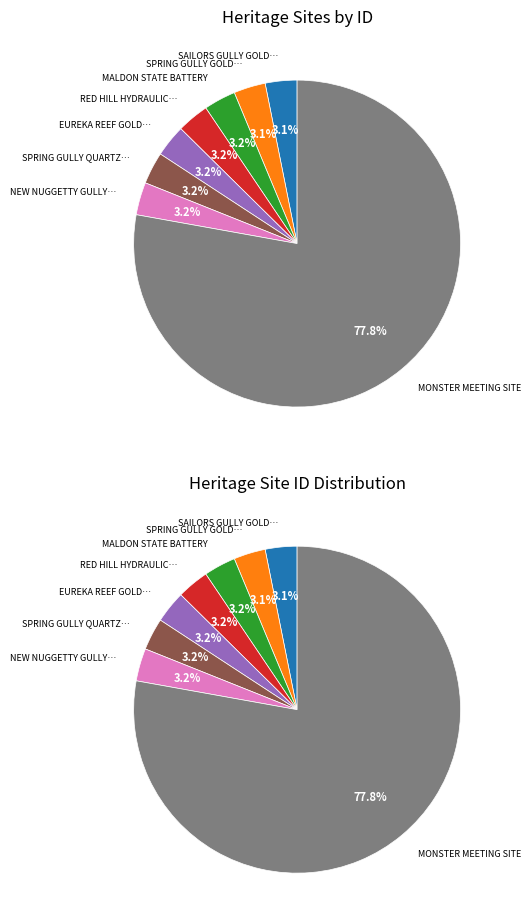

Is MONSTER MEETING SITE the majority of the pie?

Yes